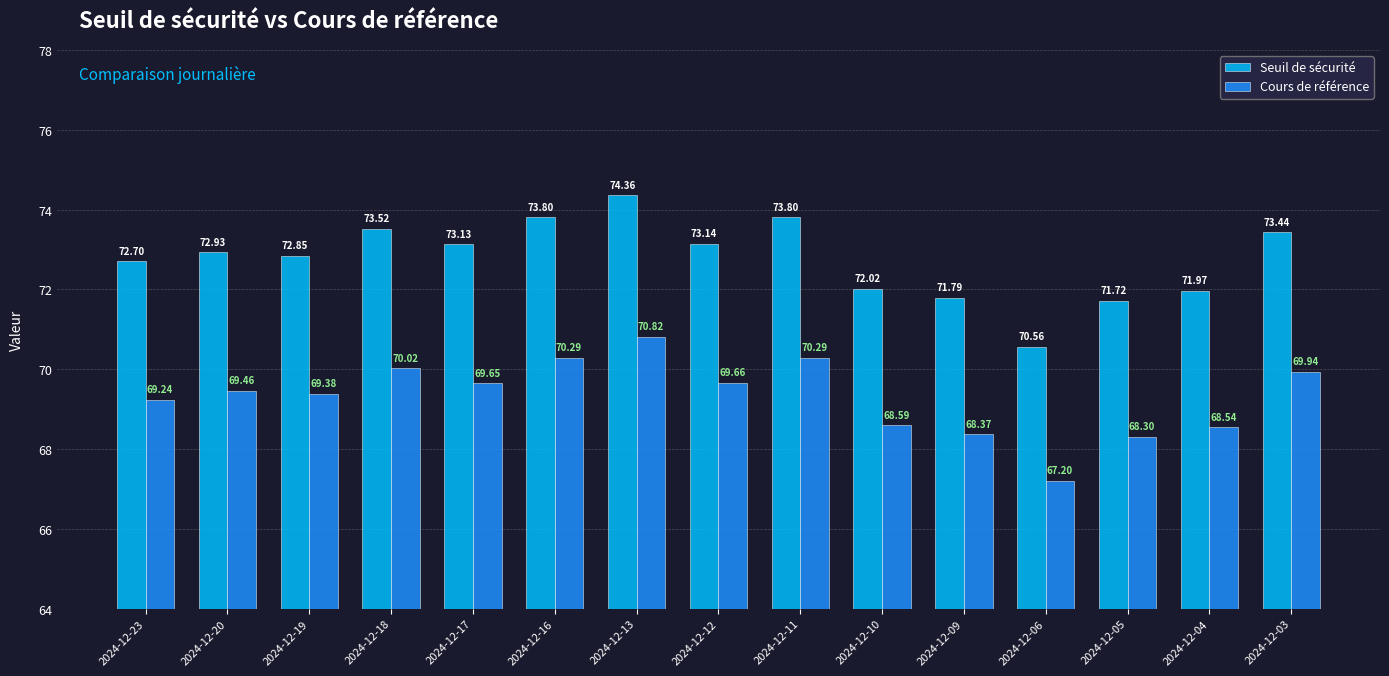

Is the value of Cours de référence at 2024-12-17 greater than the value of Seuil de sécurité at 2024-12-20?

No